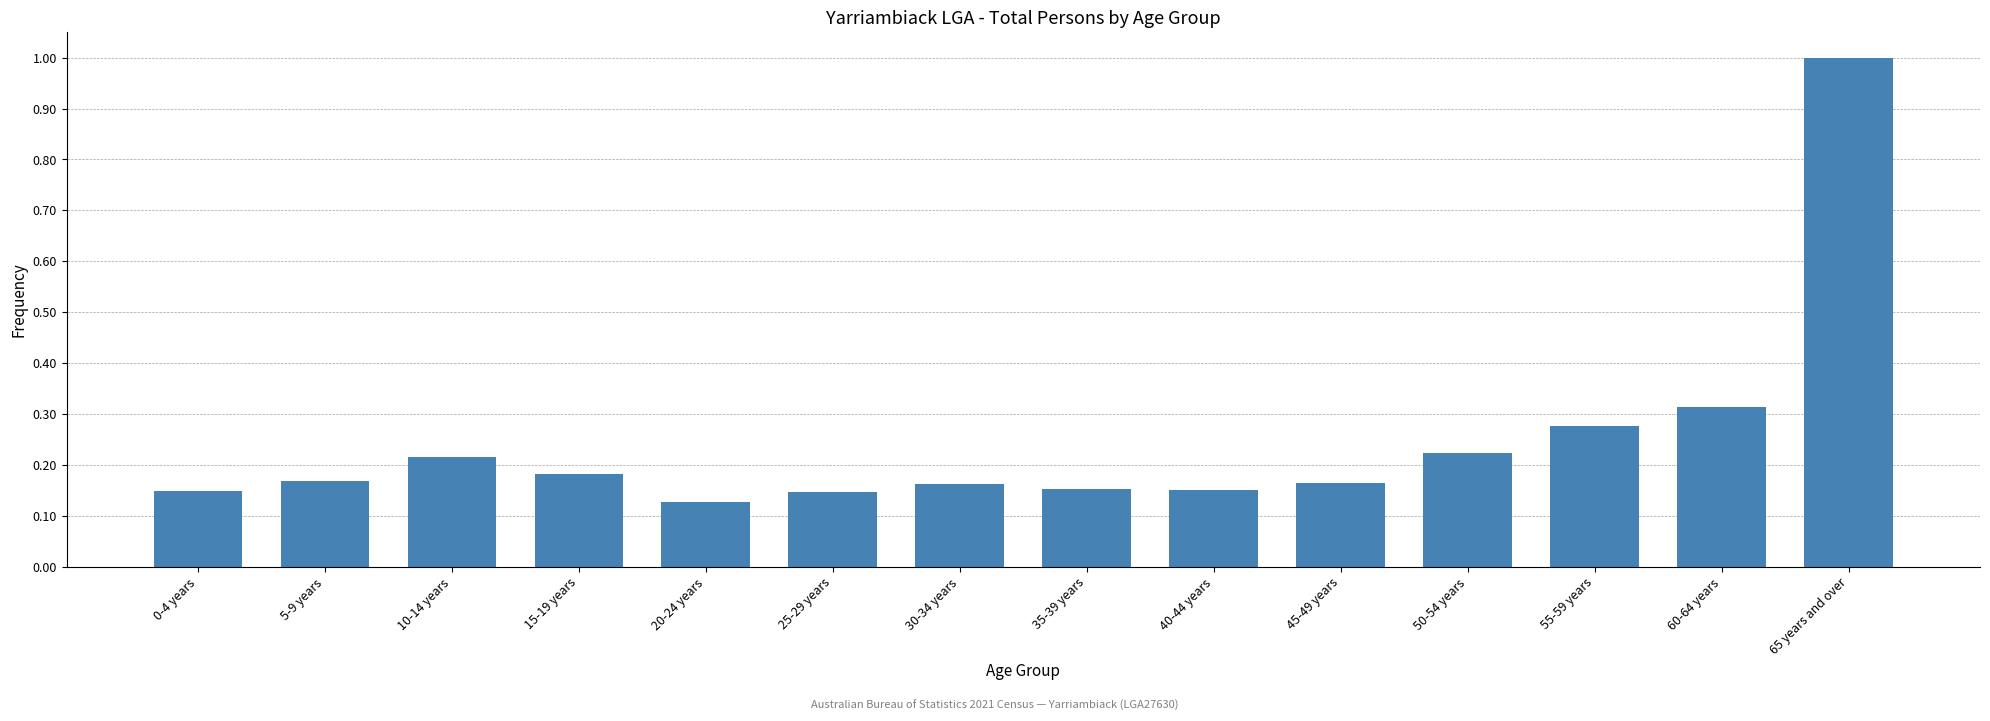

What is the greatest value displayed?

1.0